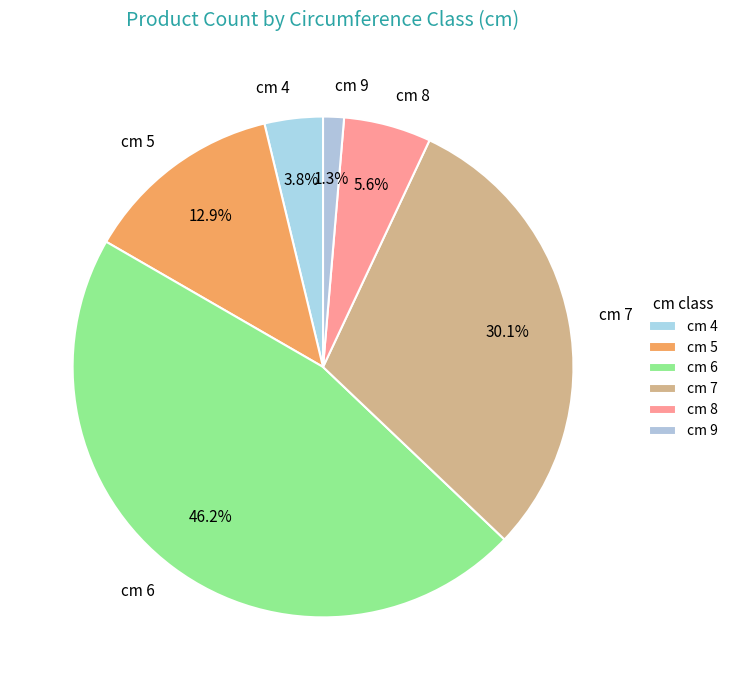

Is there a majority slice in this chart?

No